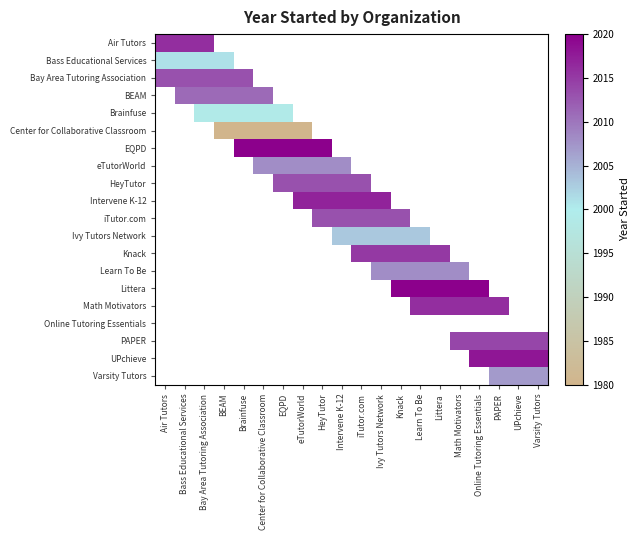

At how many categories does at least one series exceed 1998?

20